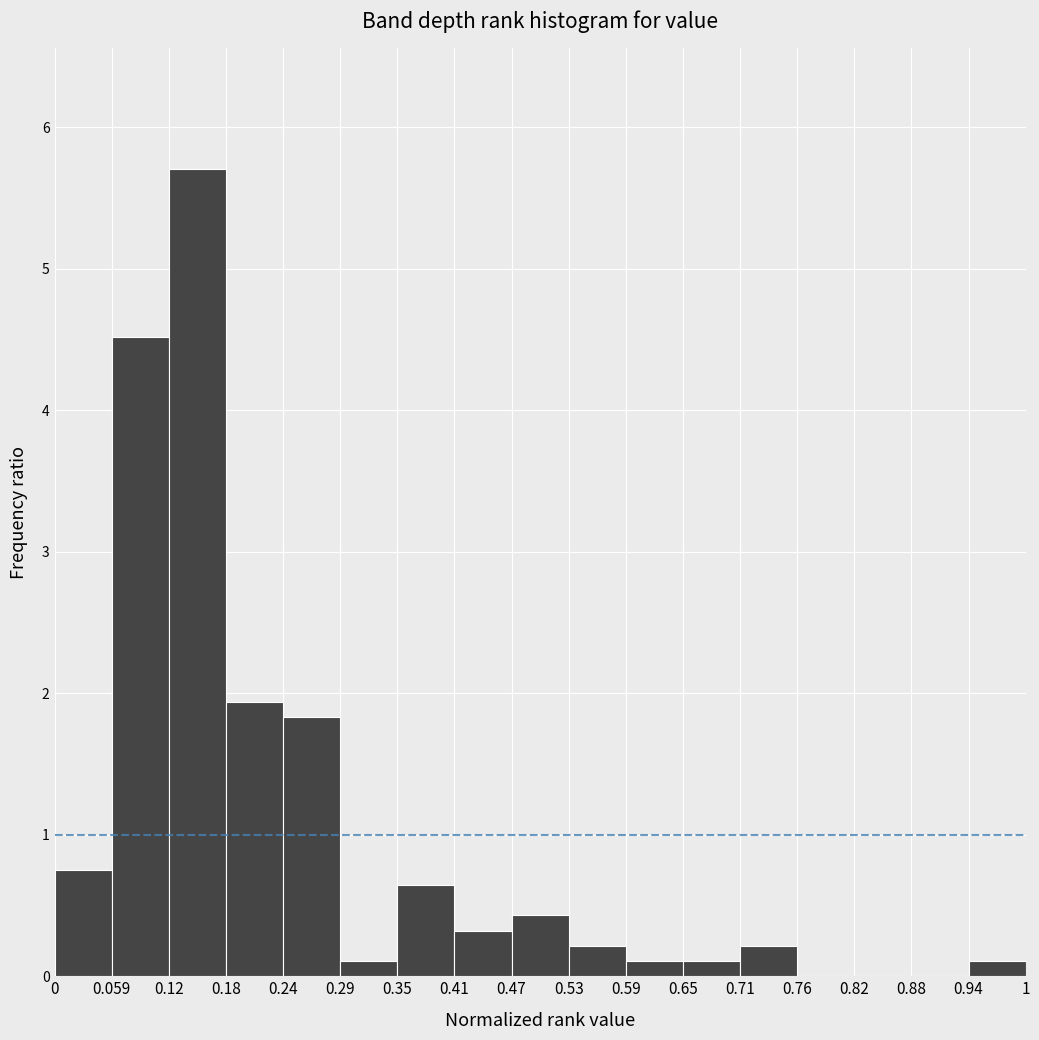

Reading left to right, transcribe this chart: for each bar, give the range it covers on the x-axis and its height. The values are not printed on the chart, so give them approximately, as read against the axis.

0 to 0.059: 0.8
0.059 to 0.12: 4.5
0.12 to 0.18: 5.7
0.18 to 0.24: 1.9
0.24 to 0.29: 1.8
0.29 to 0.35: 0.1
0.35 to 0.41: 0.6
0.41 to 0.47: 0.3
0.47 to 0.53: 0.4
0.53 to 0.59: 0.2
0.59 to 0.65: 0.1
0.65 to 0.71: 0.1
0.71 to 0.76: 0.2
0.76 to 0.82: 0
0.82 to 0.88: 0
0.88 to 0.94: 0
0.94 to 1: 0.1